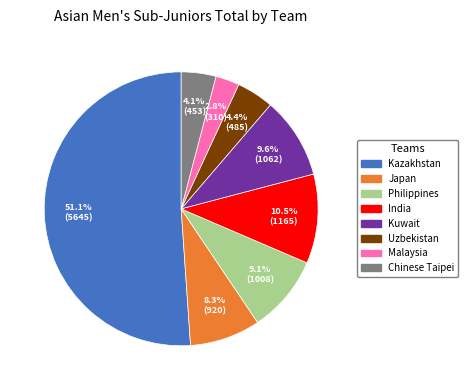

Does any single category account for the majority?

Yes